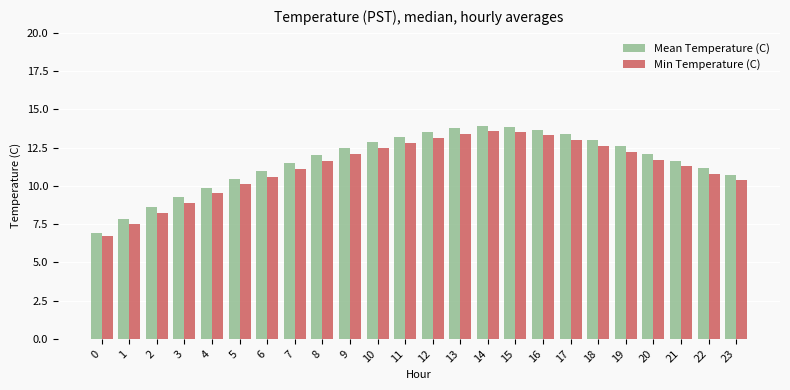

The Min Temperature (C) series shows 11.7 at 20. True or false?

True